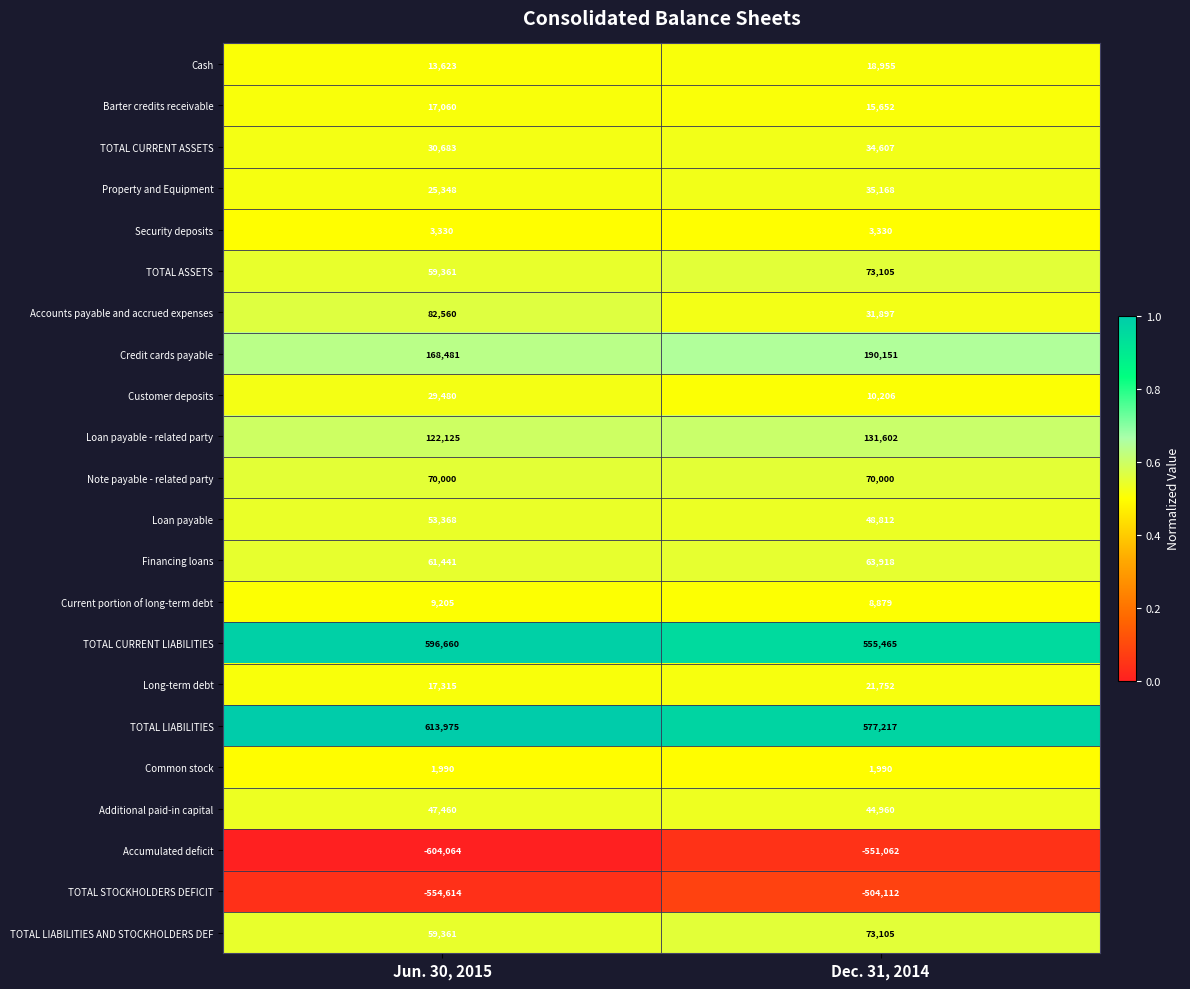

Between Jun. 30, 2015 and Dec. 31, 2014, which series saw the biggest shift?

Accumulated deficit